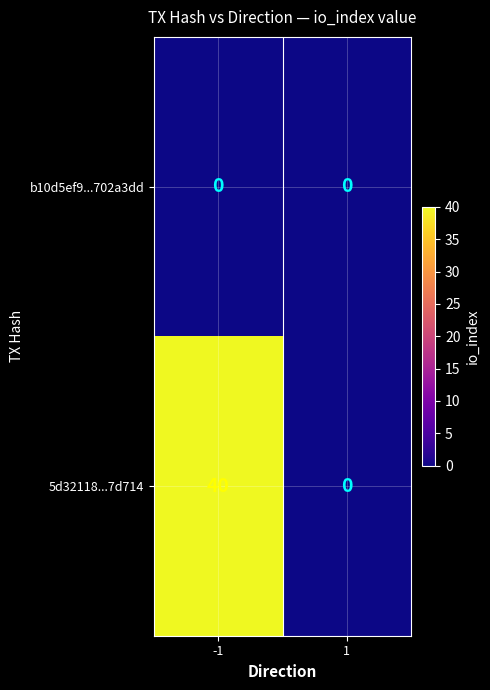

What is the total value across all series at -1?

40